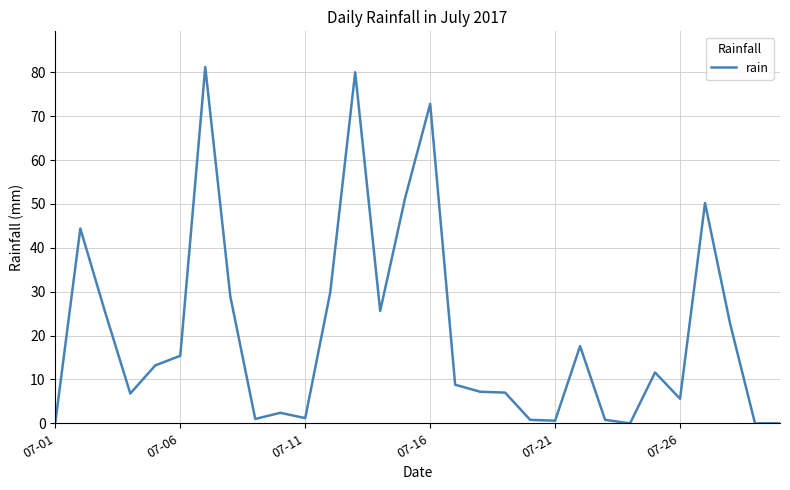

What is the greatest value displayed?

81.2